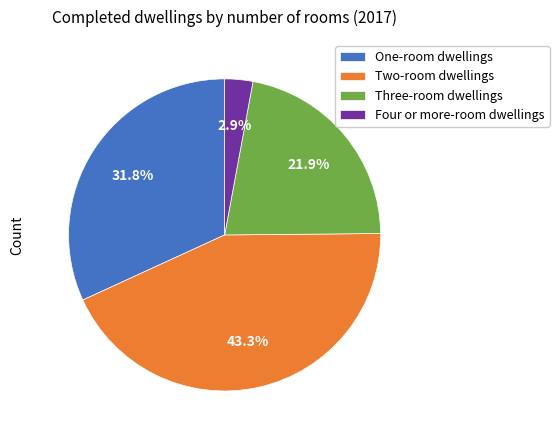

What percentage is the Two-room dwellings slice, to the nearest percent?

43%